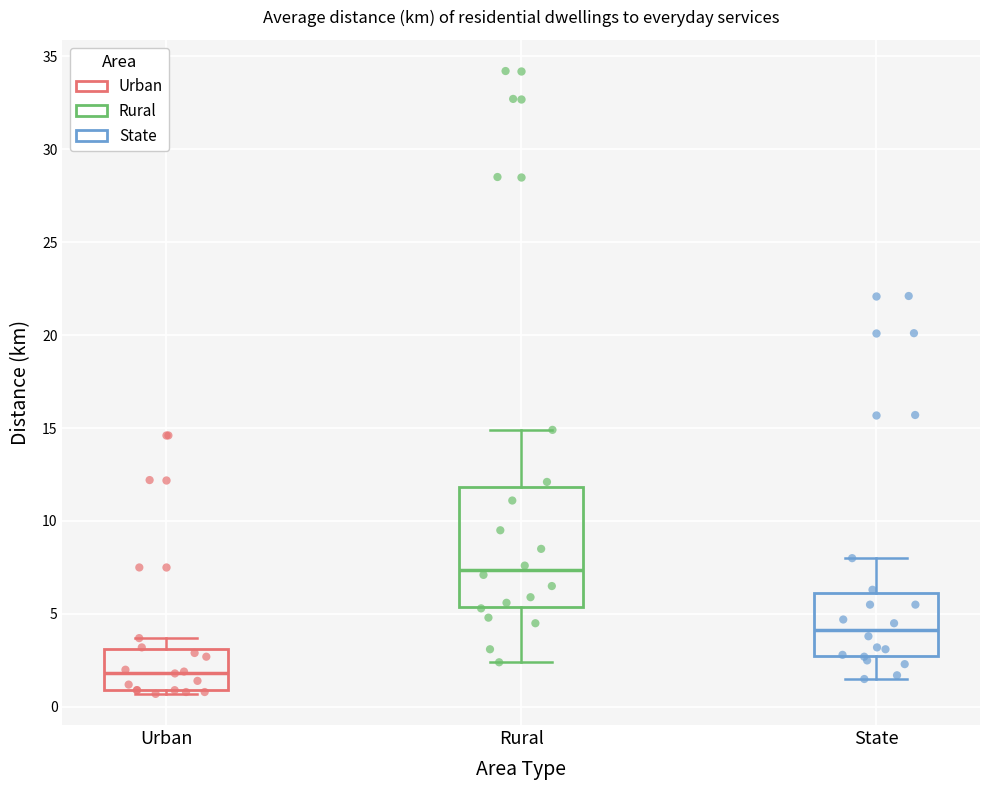

Reading left to right, read every box against the y-axis: the position of its median line, the range the box covers, and the ends of its whiskers. The values are not printed on the chart, so give them approximately, as read against the axis.

Urban: median 2.0, box 1.0 to 3.0, whiskers 0.5 to 3.5
Rural: median 7.5, box 5.5 to 12.0, whiskers 2.5 to 15.0
State: median 4.0, box 2.5 to 6.0, whiskers 1.5 to 8.0